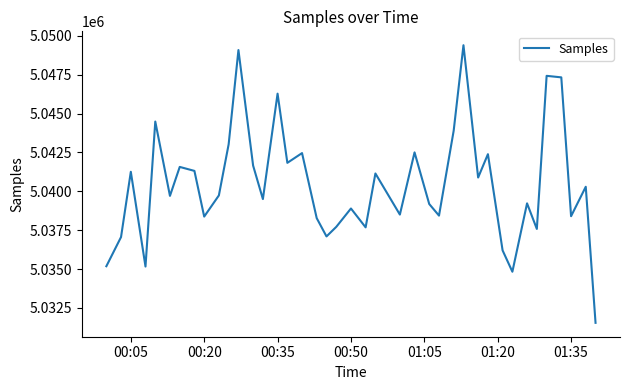

What is the average value?

5040416